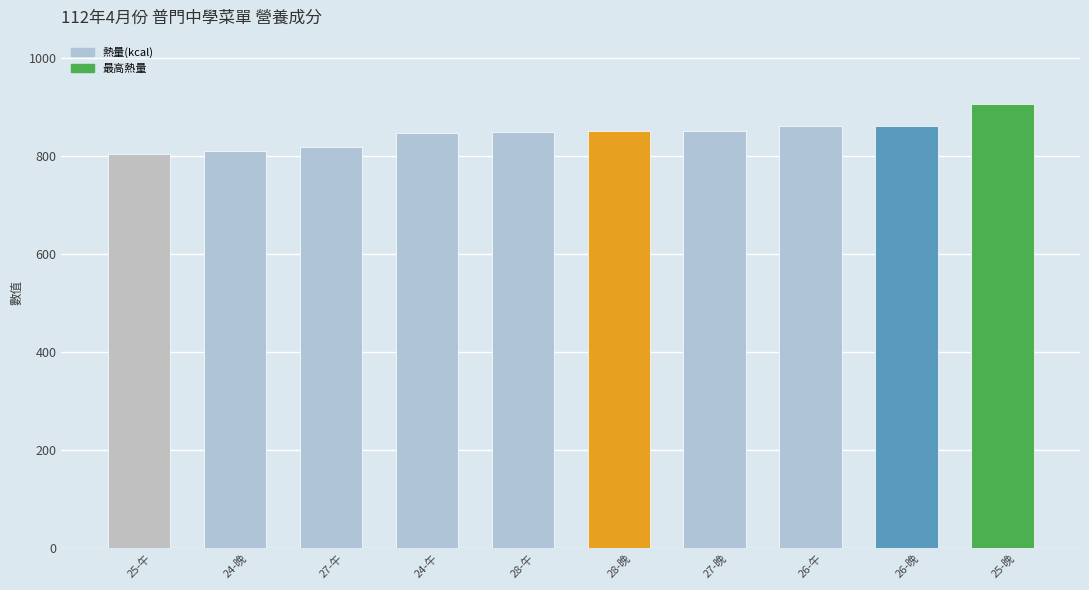

What is the difference between the maximum and minimum values?

102.1